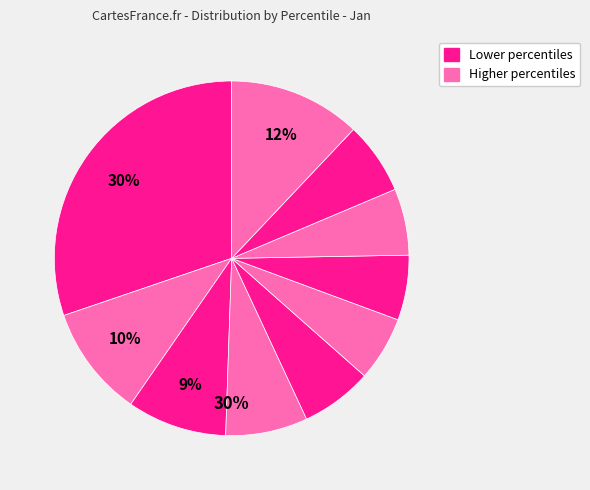

To the nearest percent, what is the average slice percentage?

10%